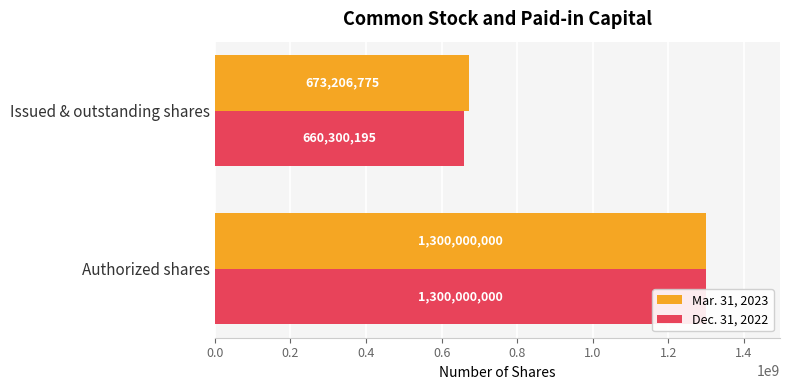

How many bars are there in total?

4